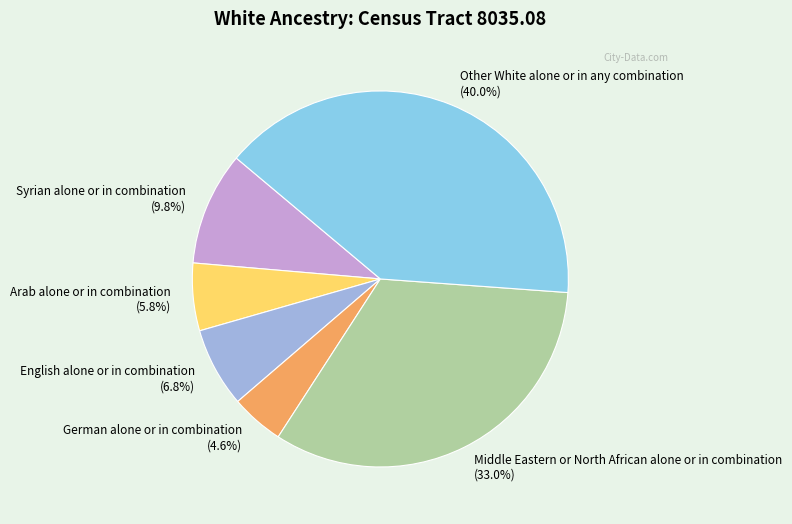

What percentage is the Middle Eastern or North African alone or in combination slice, to the nearest percent?

33%